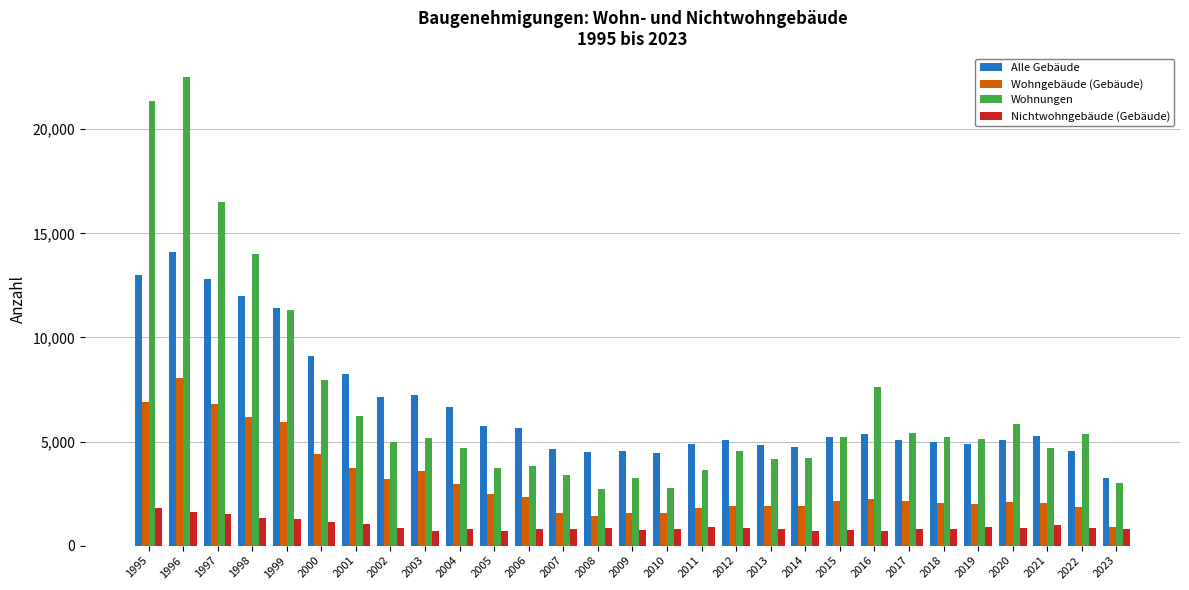

What is the maximum value for Wohngebäude (Gebäude)?

8052